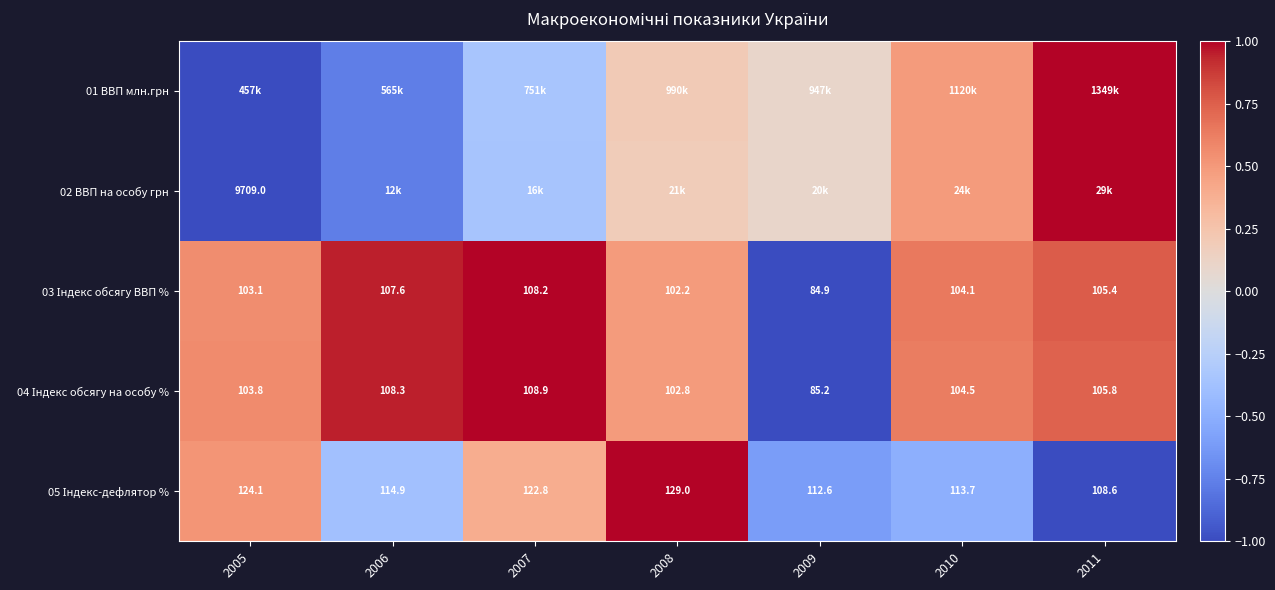

At which label is 04 Індекс обсягу на особу % closest to 0?

2008